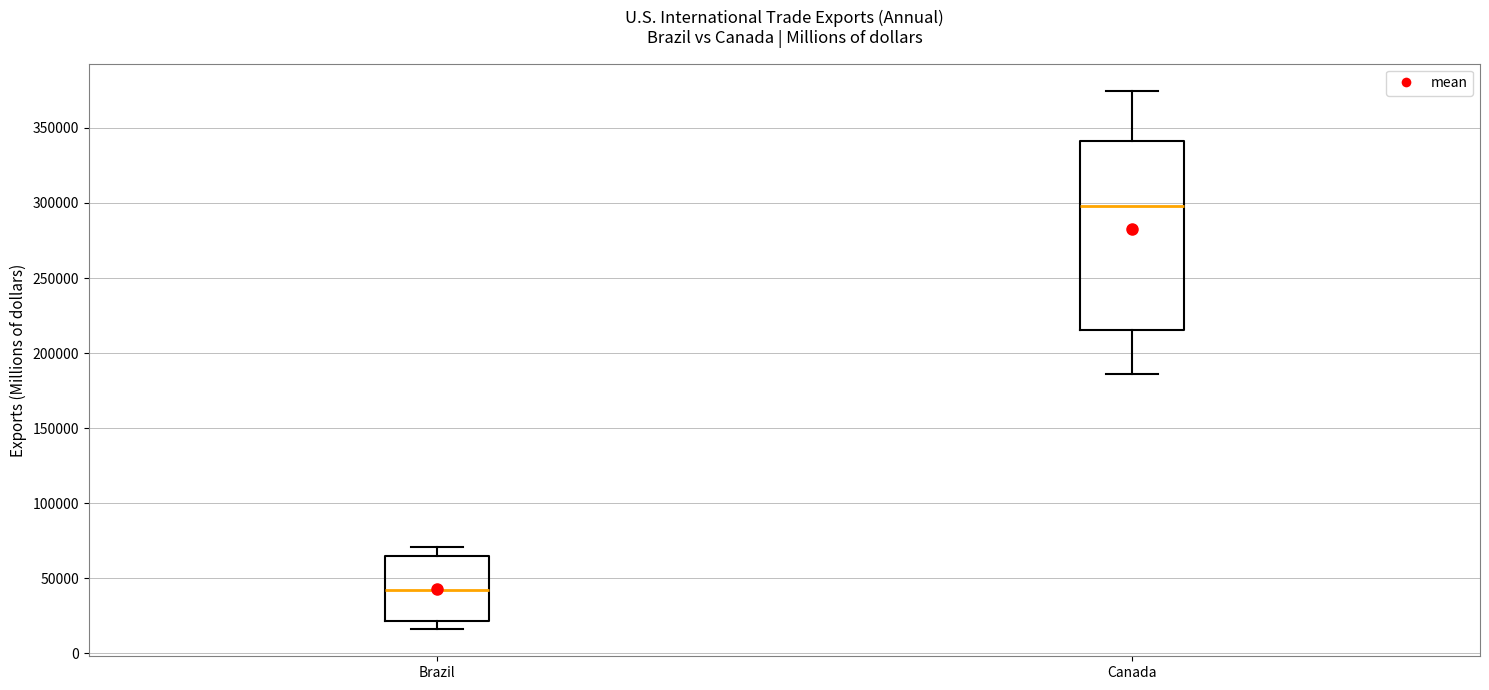

Where does the median line of the box for Brazil sit on the y-axis? The values are not printed on the chart, so give them approximately, as read against the axis.

40000